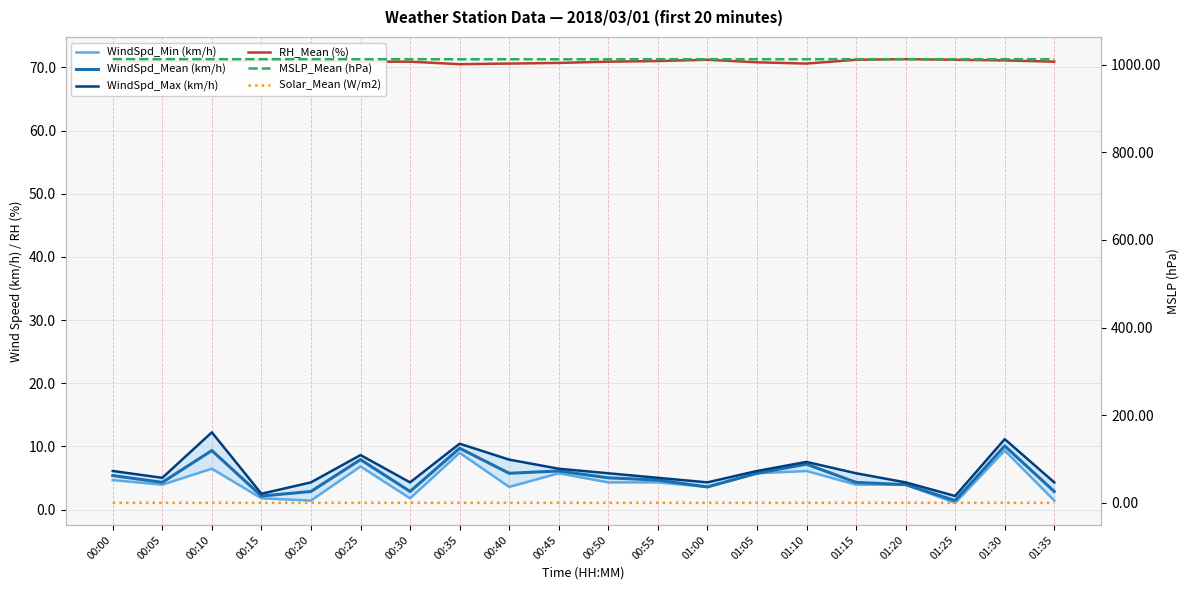

How many interior local peaks does the WindSpd_Min (km/h) series have?

6